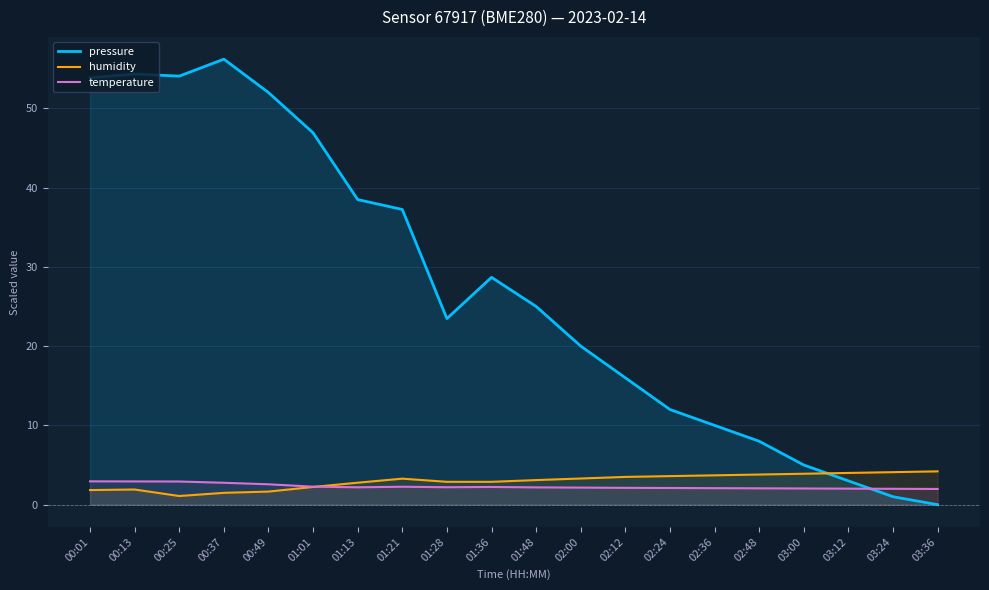

What is the sum of all temperature values?

46.0